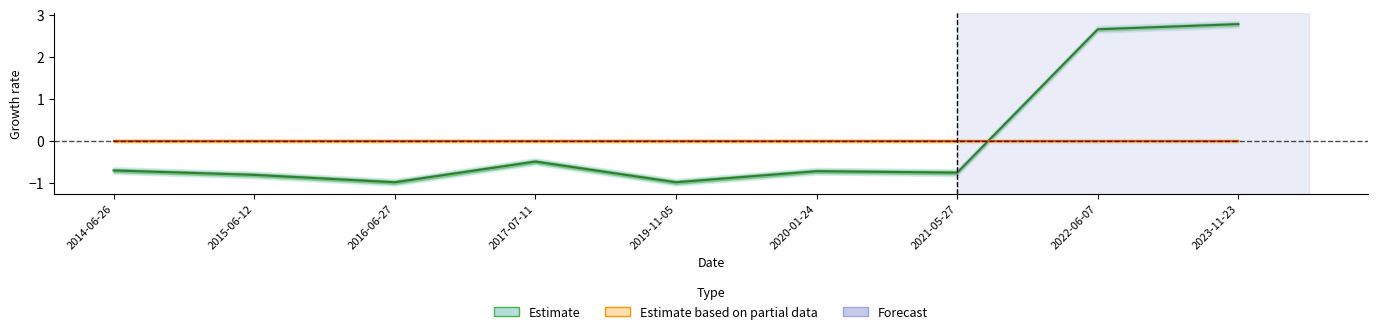

At which category does the data reach its first local valley?

2016-06-27